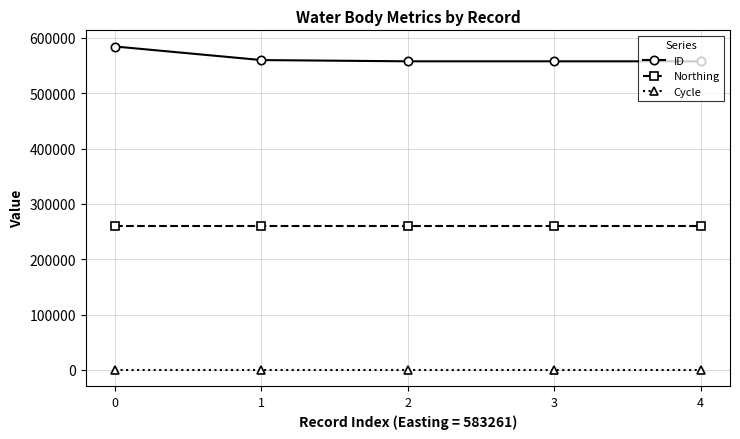

How many lines are shown in the chart?

3